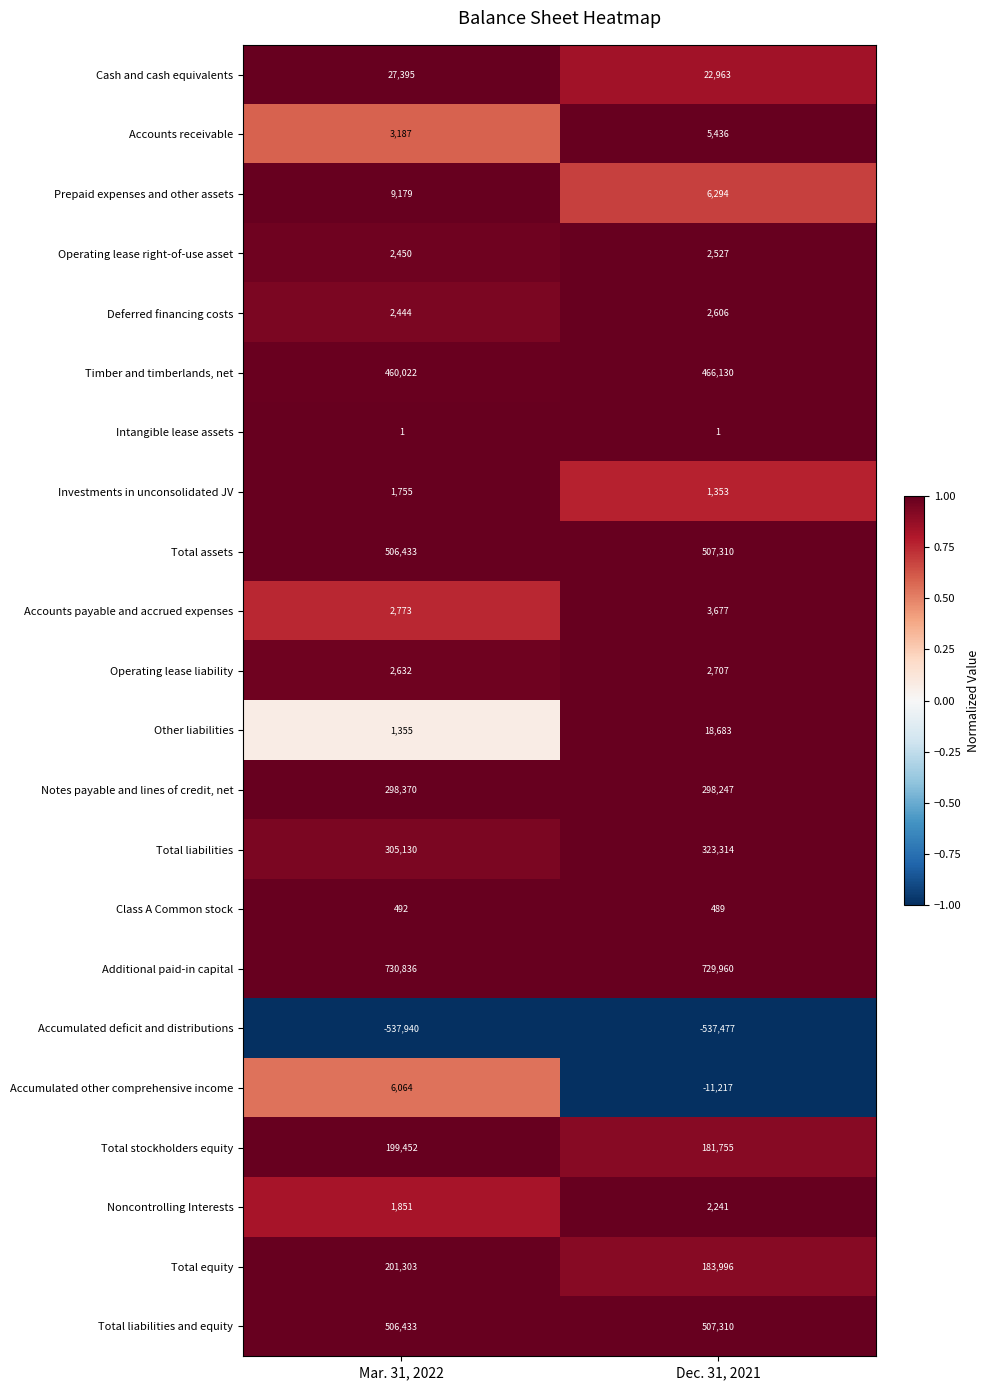

What is the total value across all series at Dec. 31, 2021?

2718305